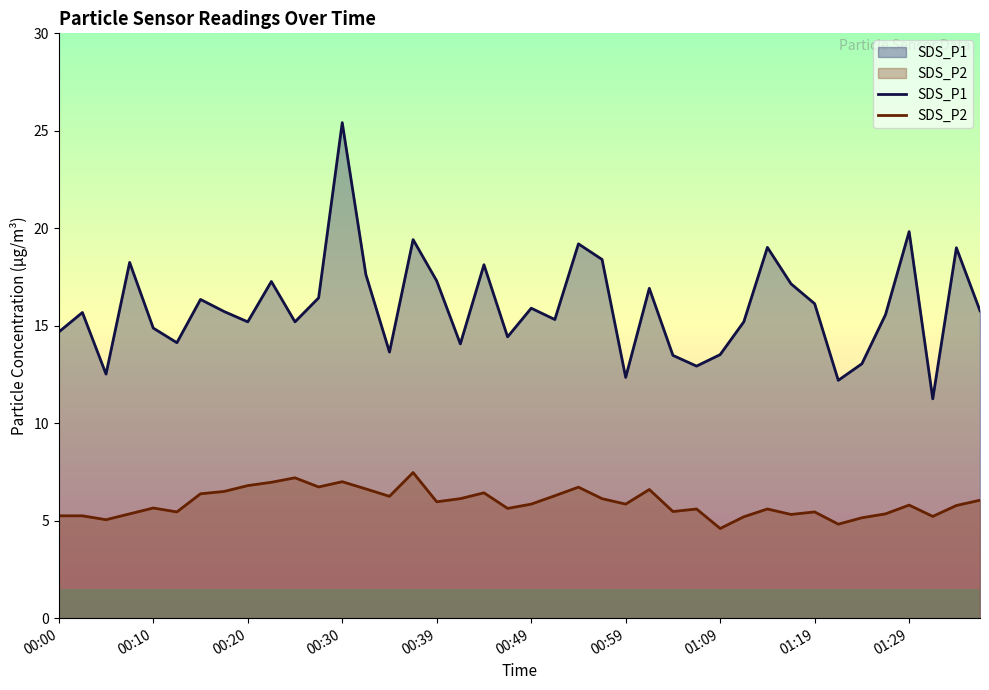

How many data points in SDS_P2 are above 5?

38